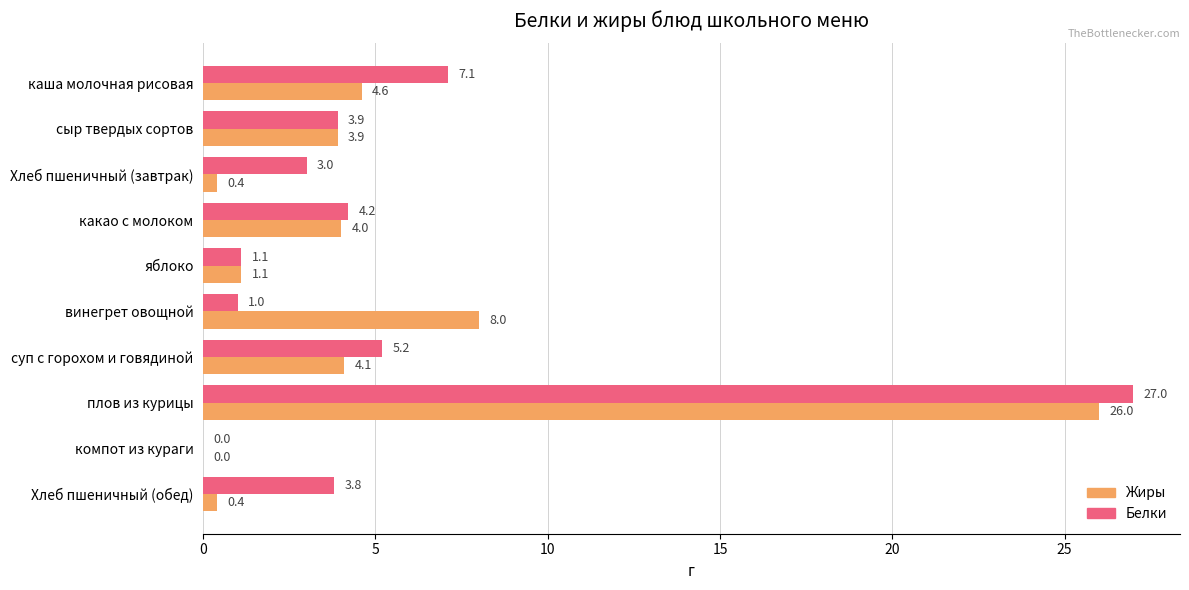

Count the number of data series in this chart.

2